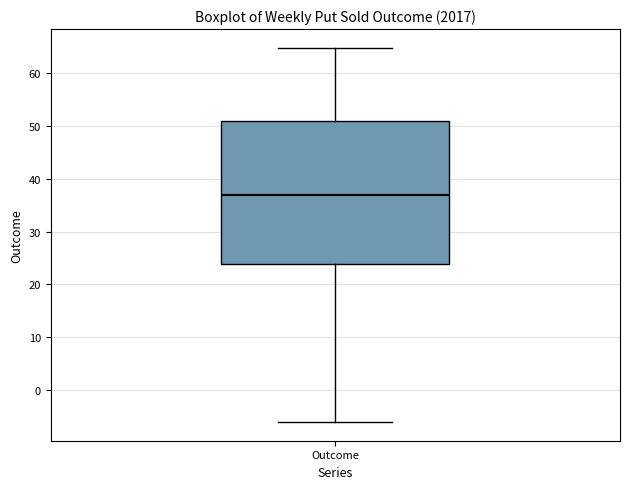

Read this box plot against the y-axis: the position of the median line, the range covered by the box, and the ends of both whiskers. The values are not printed on the chart, so give them approximately, as read against the axis.

median 37, box 24 to 51, whiskers -6 to 65